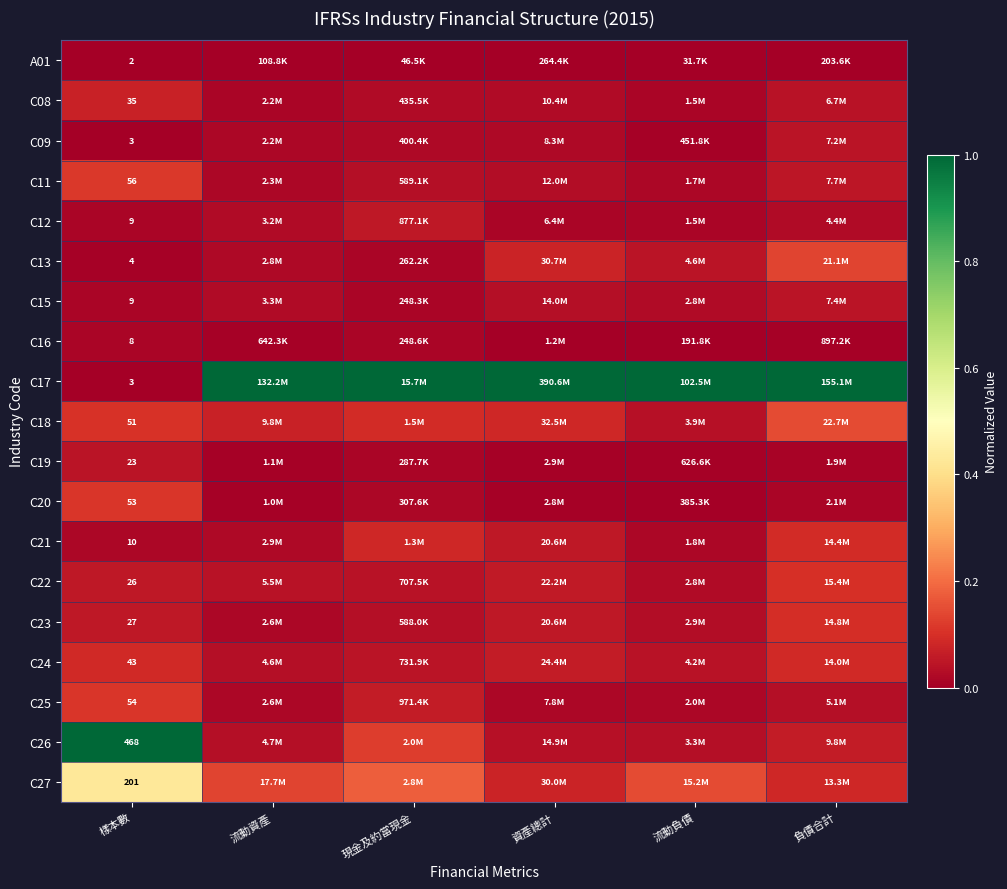

At how many categories does at least one series exceed 0?

6